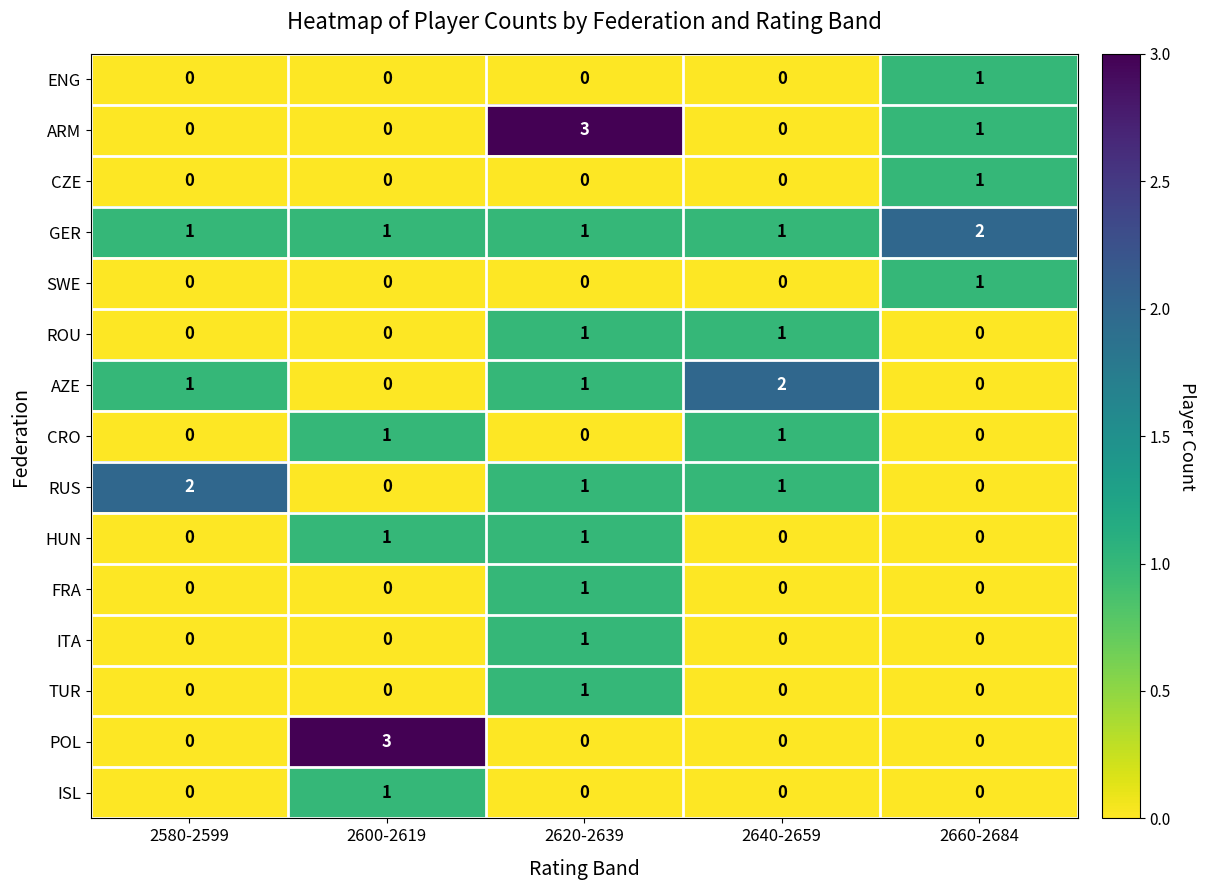

Is it true that GER equals 1 at 2640-2659?

True